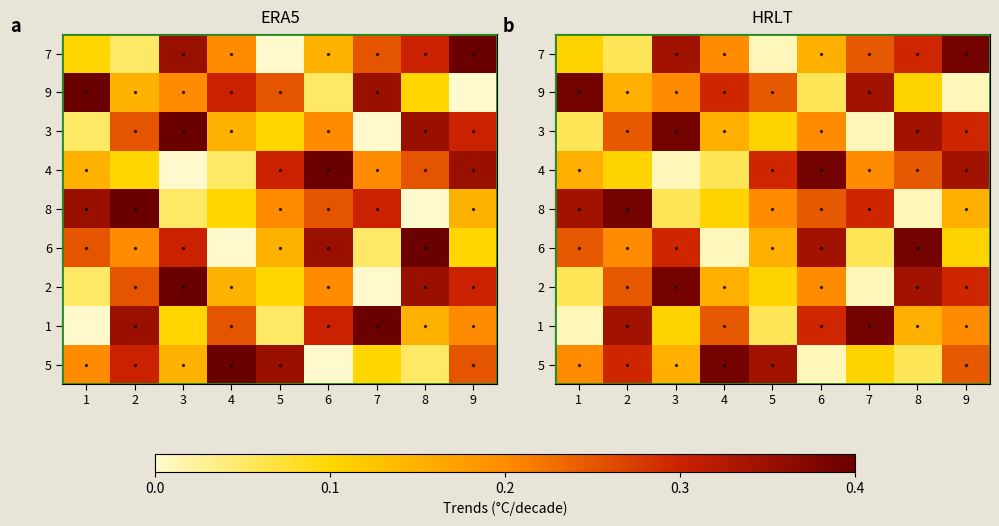

Which series has the largest total across all categories?

7